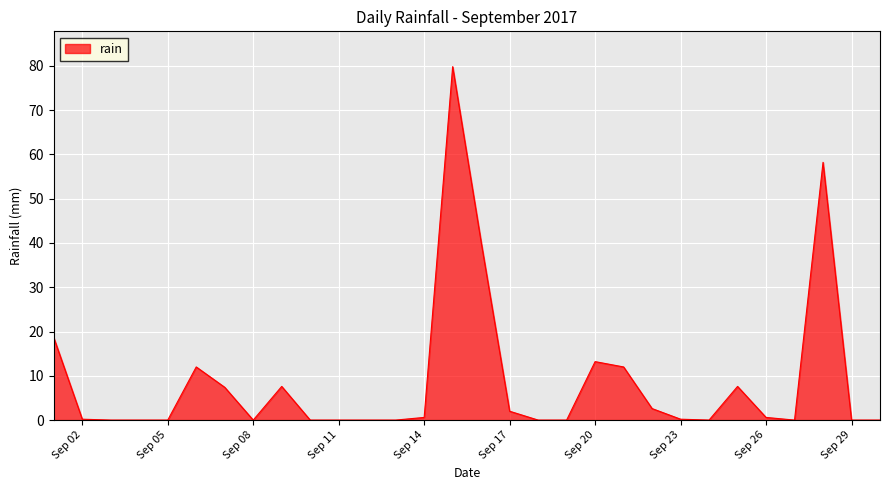

What is the sum of all values?

262.8